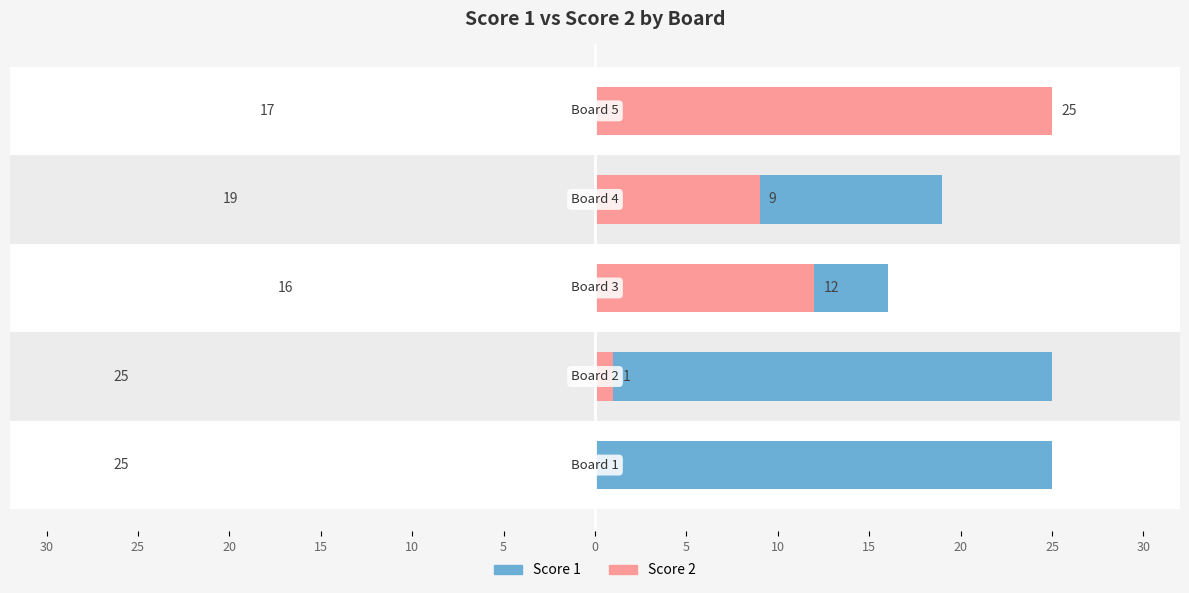

How many bars are there in total?

10